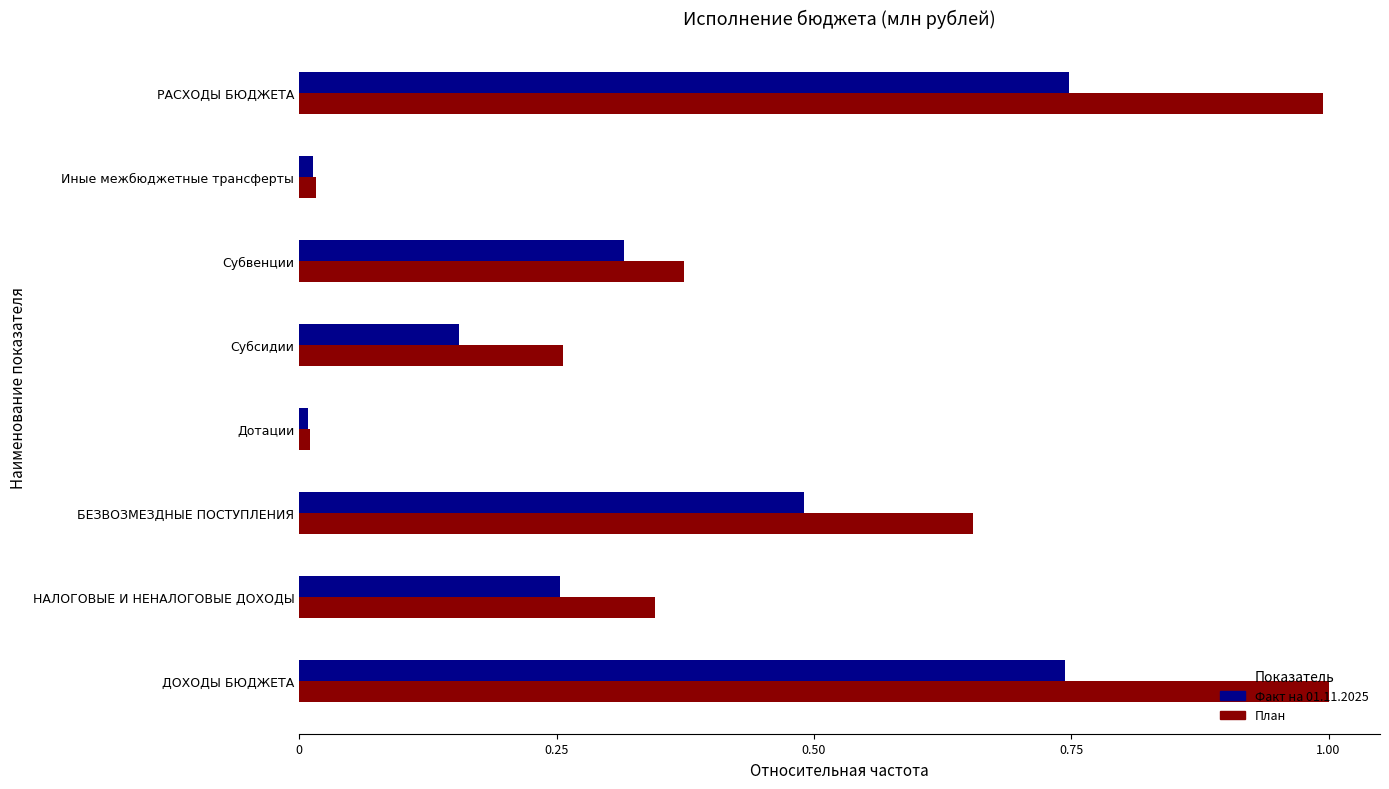

Which series has the largest total across all categories?

План